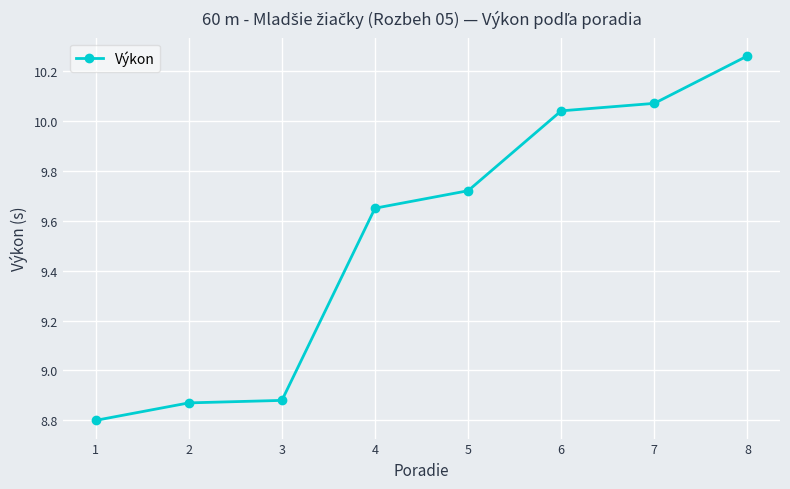

How many data points are above 9?

5